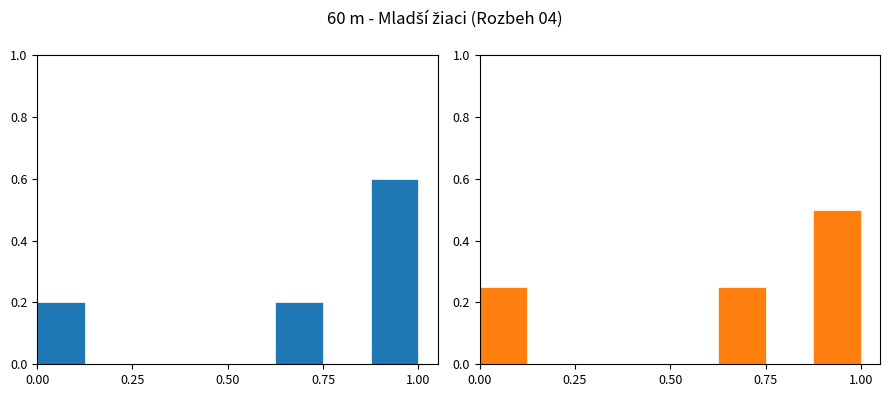

True or false: PB has a value of 0.7 at 7.

False